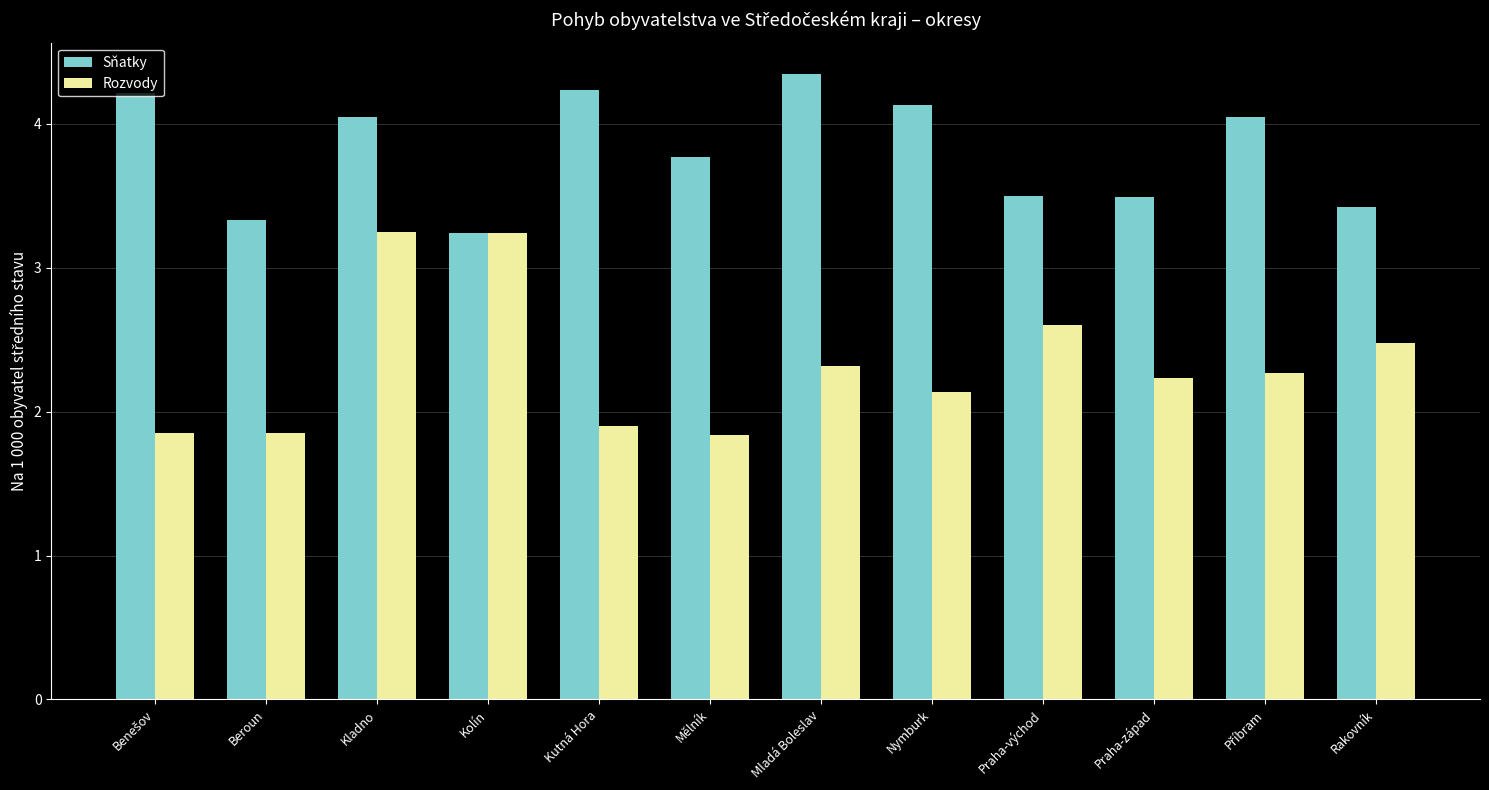

Which series has the widest spread of values?

Rozvody